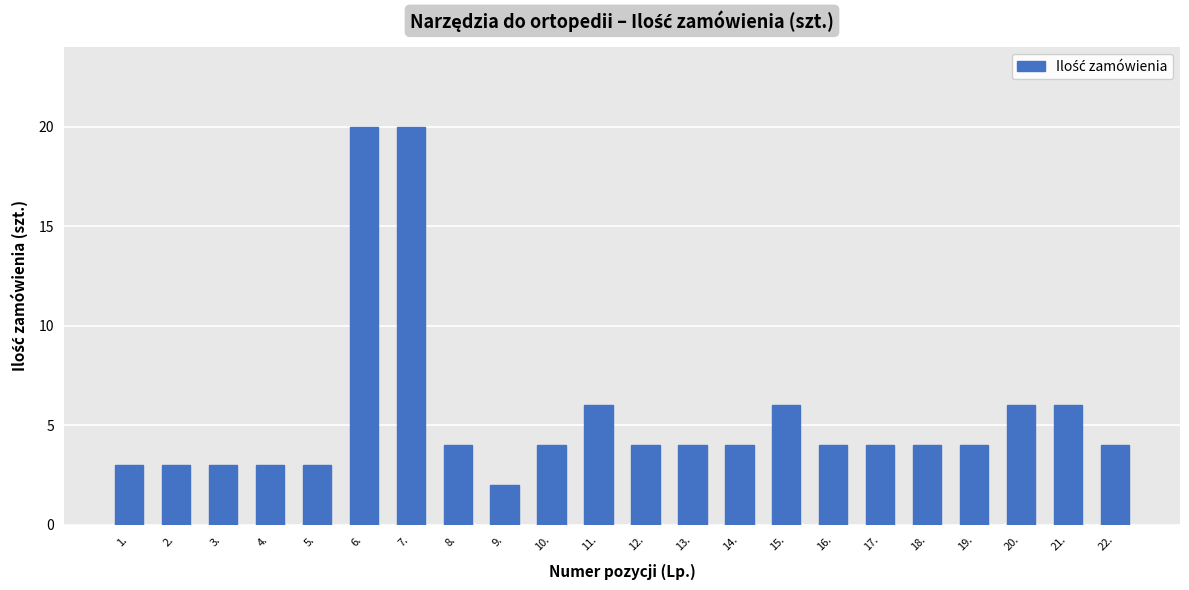

Which label corresponds to the smallest value in the chart?

9.